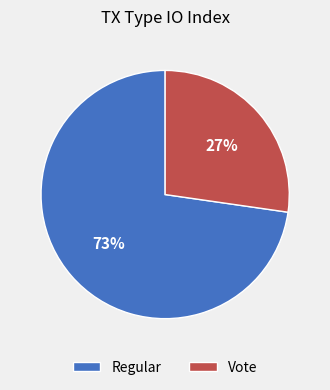

The Regular slice represents 73% of the pie. True or false?

True